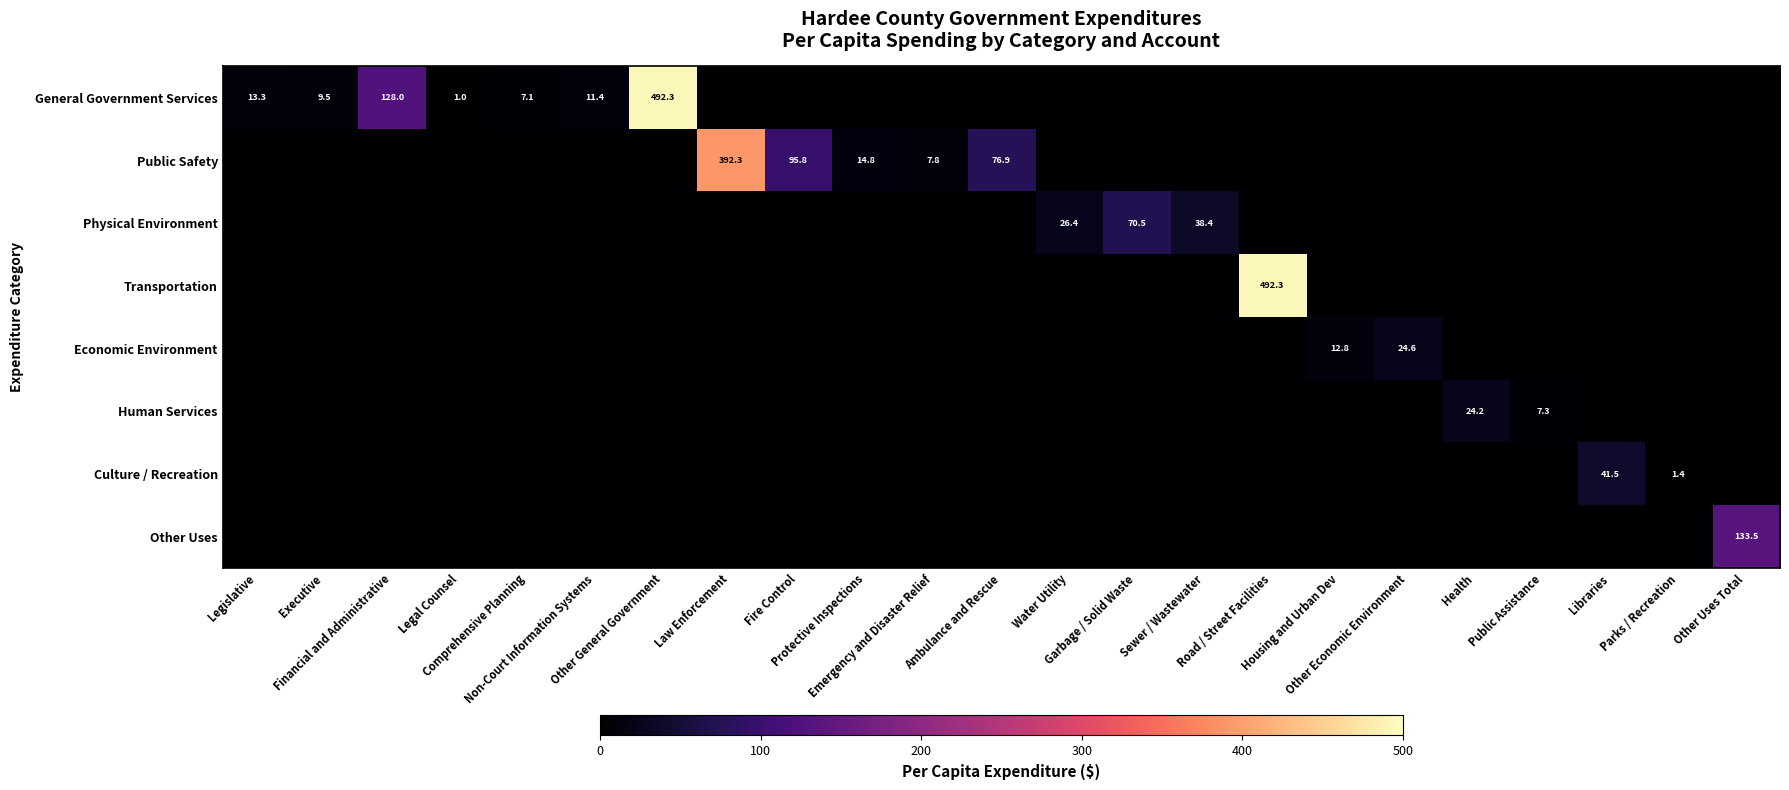

What is the total value across all series at Health?

24.2